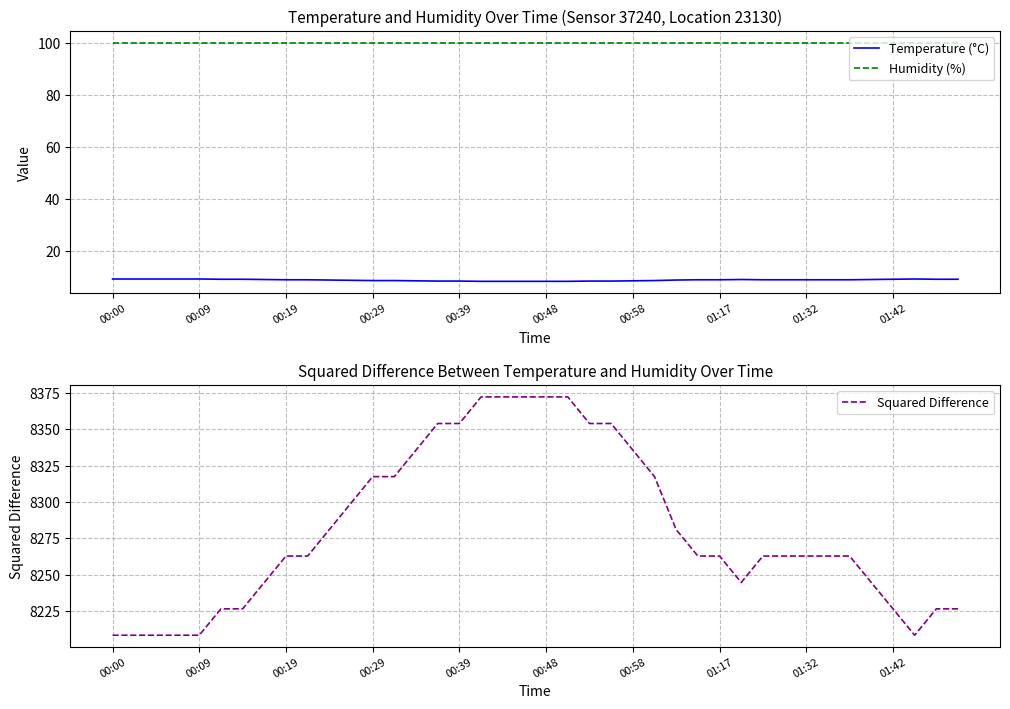

Which series has the largest total across all categories?

Squared Difference